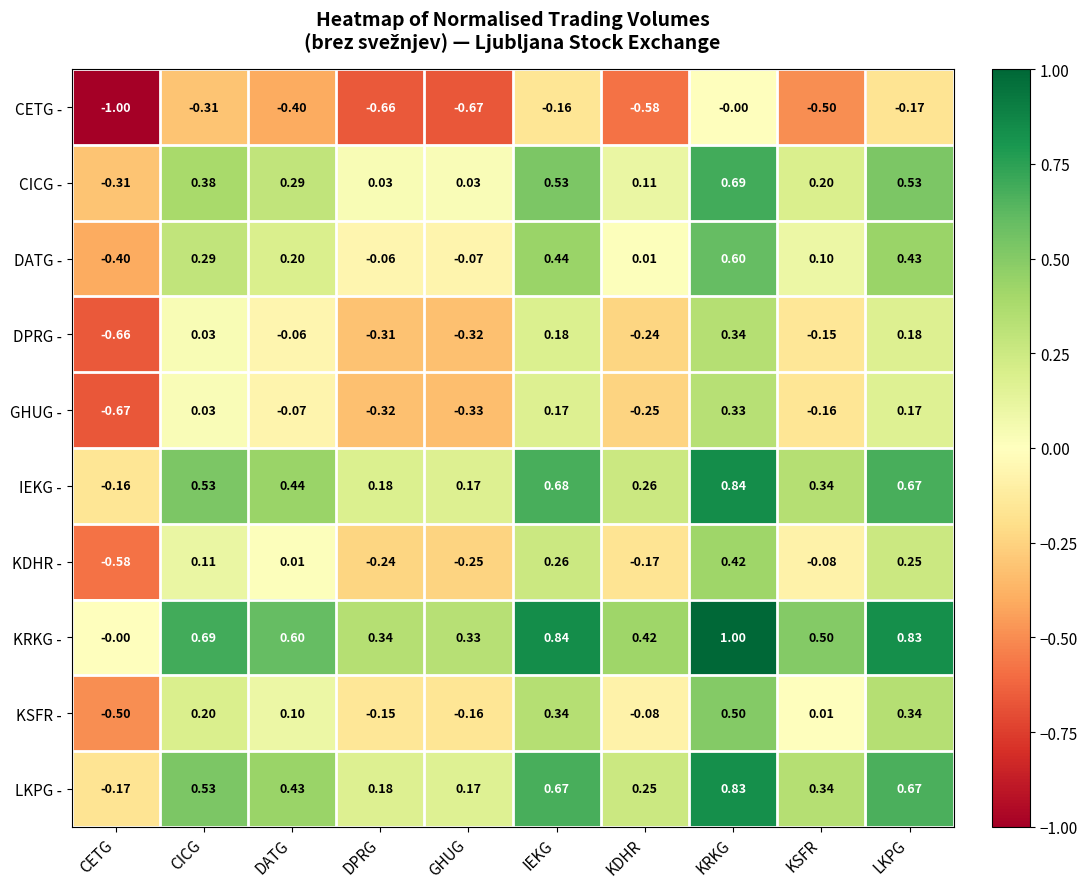

How many categories are shown in the chart?

10